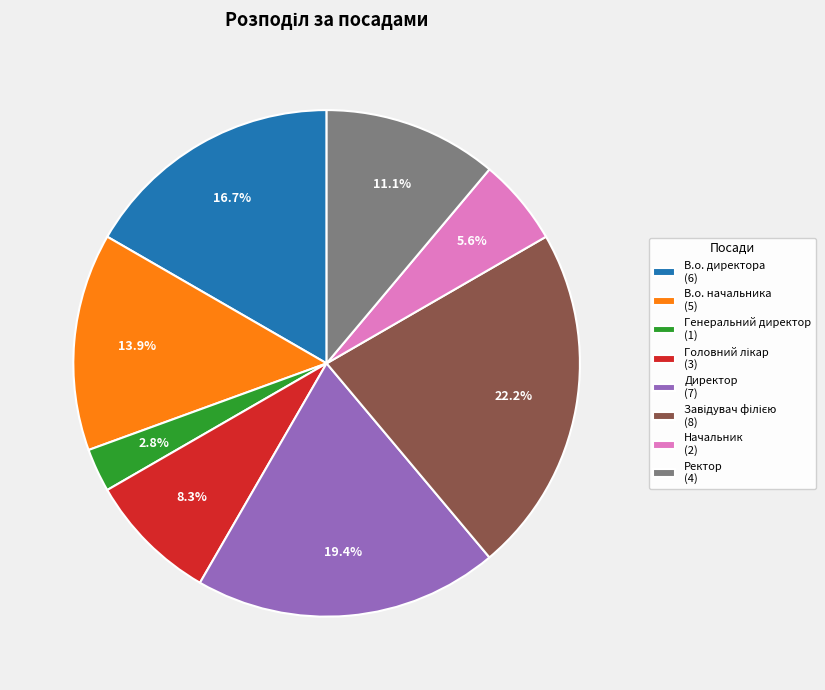

What portion of the pie excludes В.о. директора (6)?

83.3%